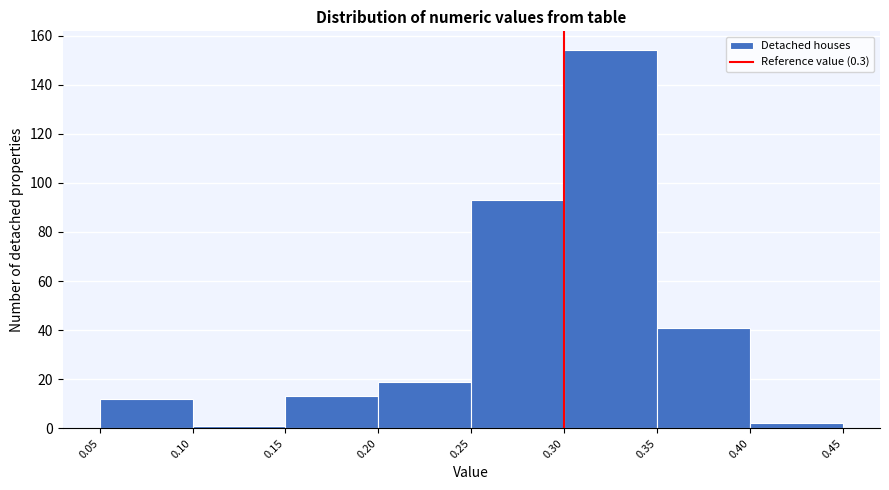

How tall is the bar that spans 0.20 to 0.25 on the x-axis? The values are not printed on the chart, so give them approximately, as read against the axis.

20